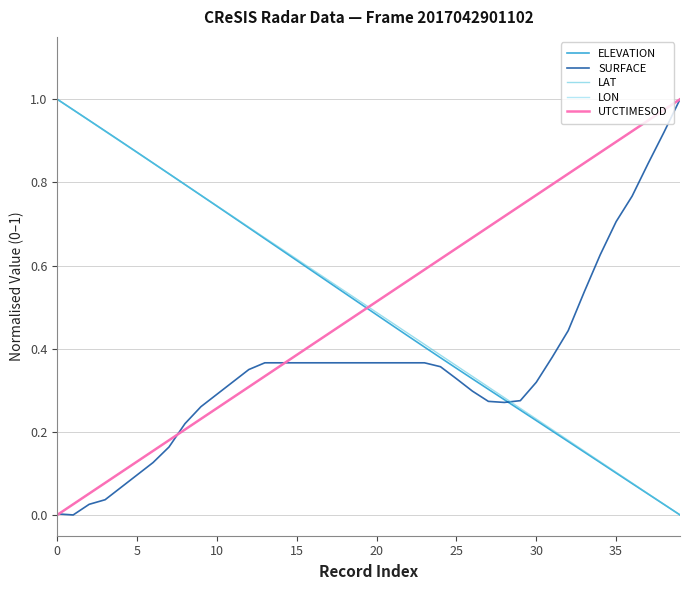

After their last crossing, which series has the higher values: LON or ELEVATION?

LON